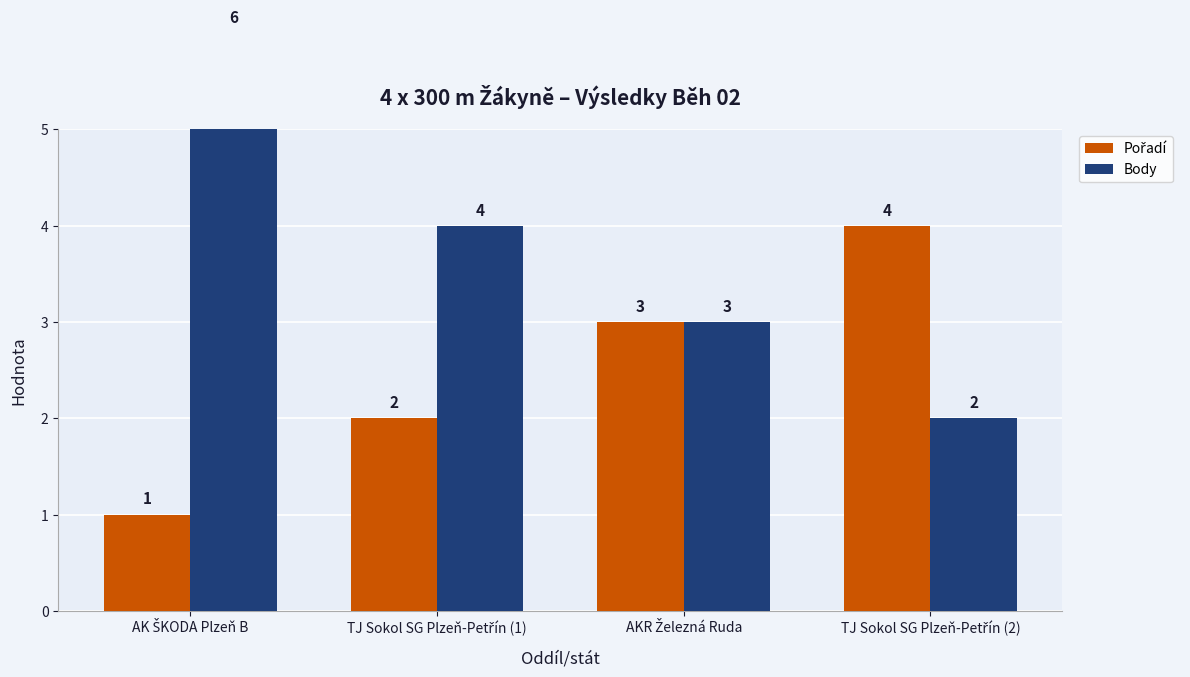

Reading left to right, transcribe all the data shown in this chart.

Pořadí: 1	2	3	4
Body: 6	4	3	2